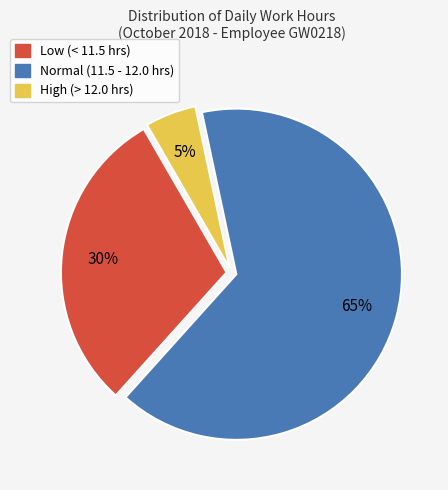

To the nearest percent, what is the difference between the largest and smallest slice percentages?

60%